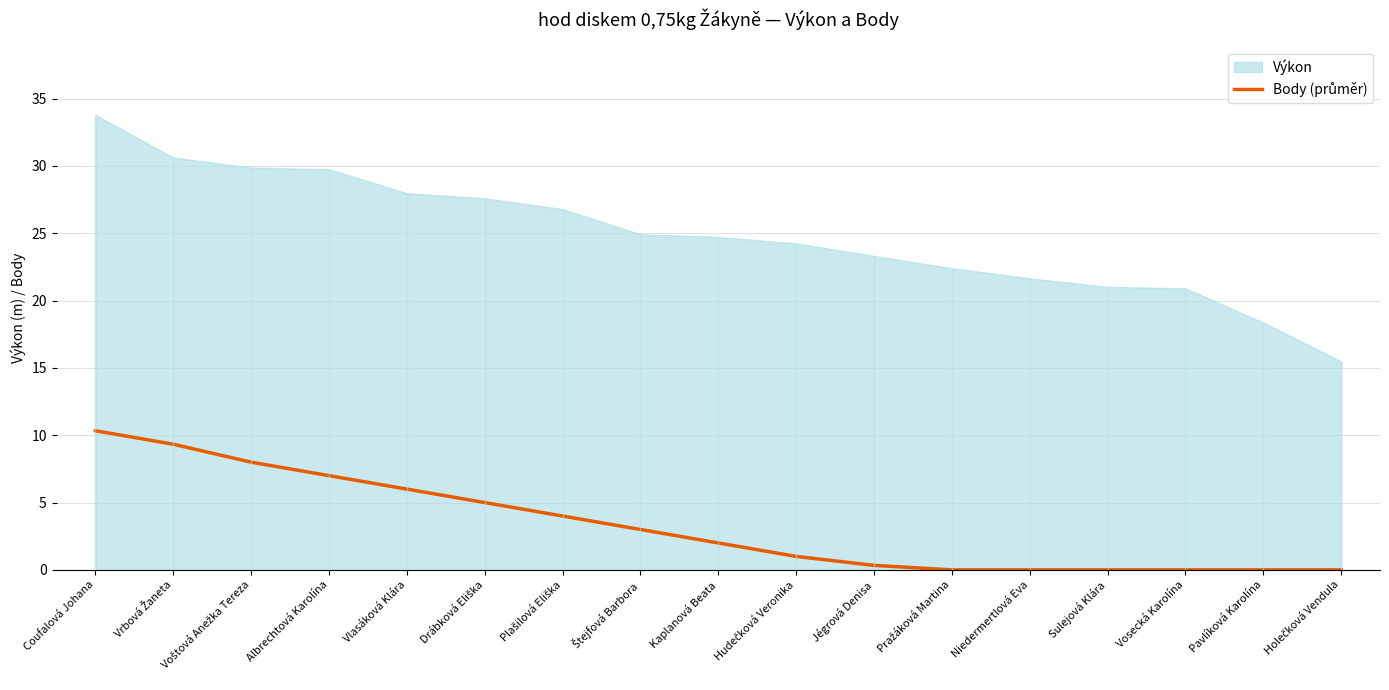

How many values are below 2?

8